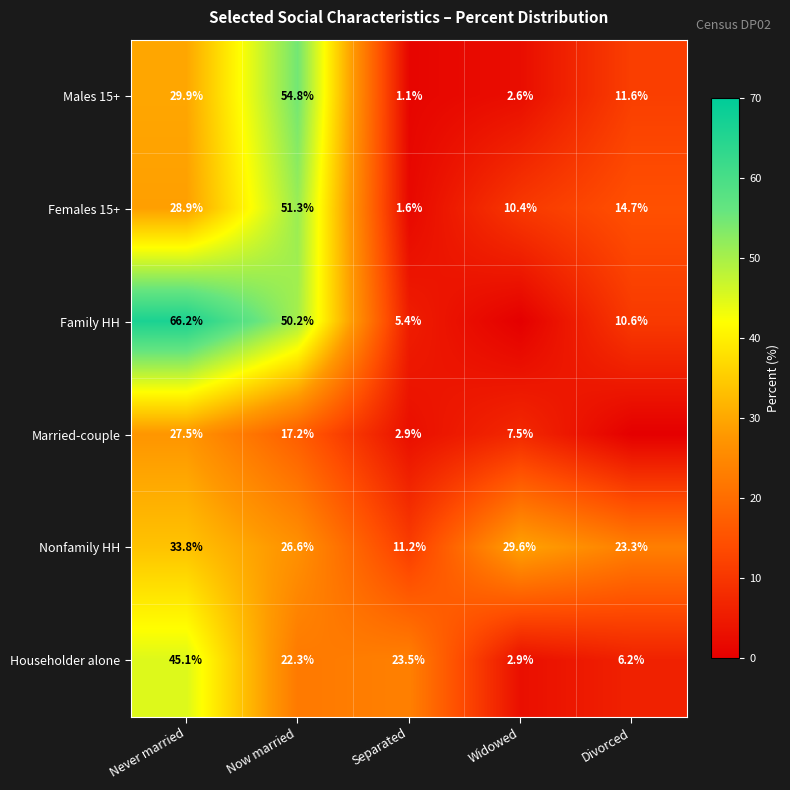

At Never married, list the series in order from smallest to largest.

Married-couple, Females 15+, Males 15+, Nonfamily HH, Householder alone, Family HH